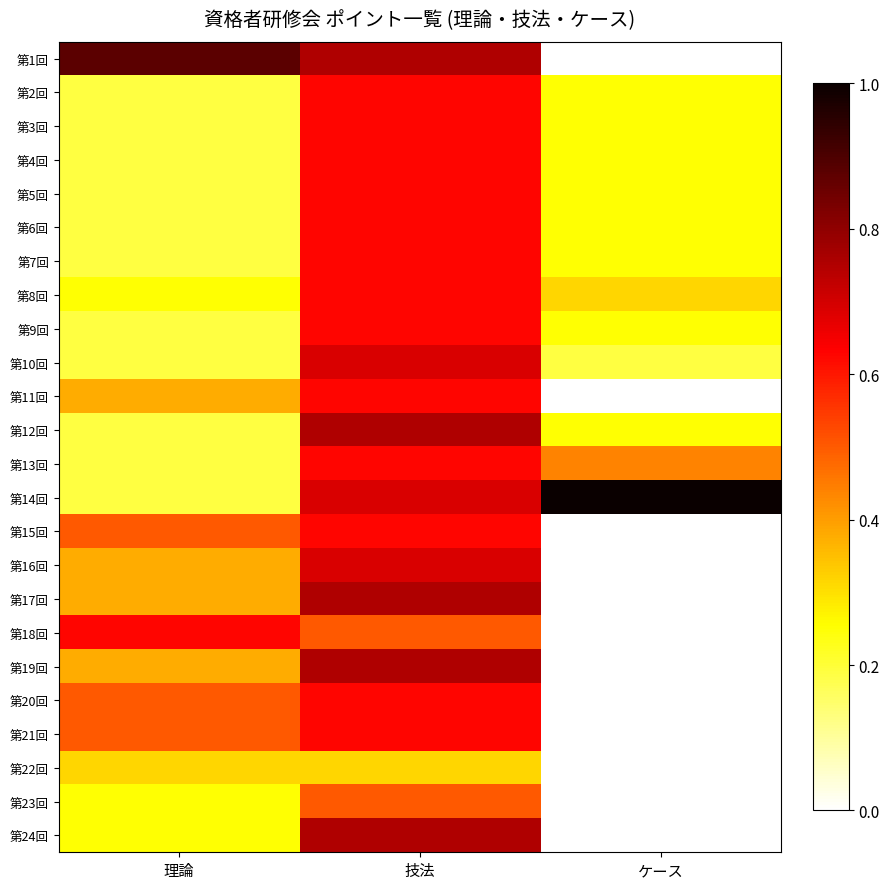

Between 技法 and ケース, which is larger?

技法